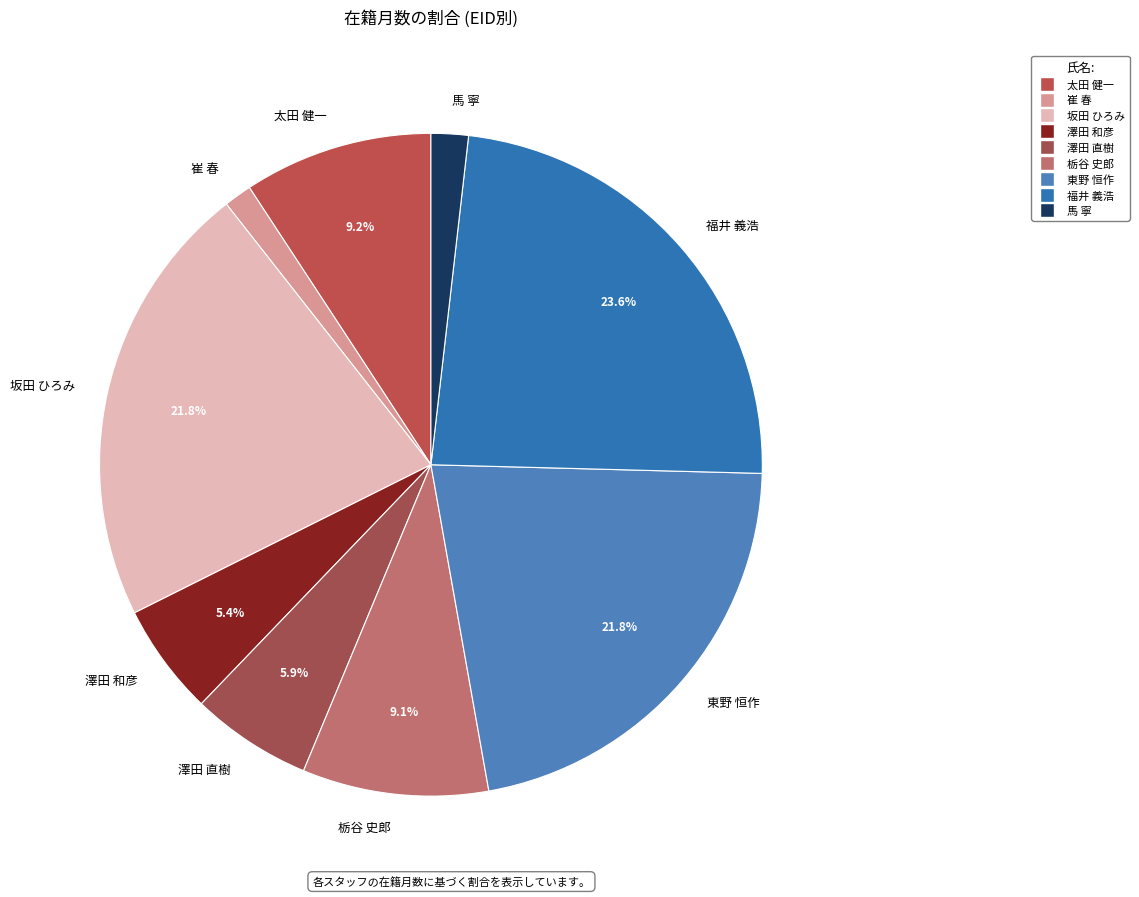

What is the largest slice in the pie chart?

福井 義浩